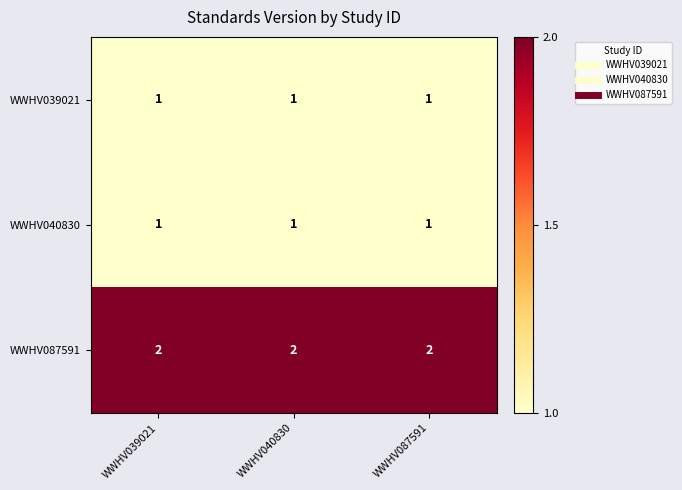

What is the maximum value shown in the chart?

2